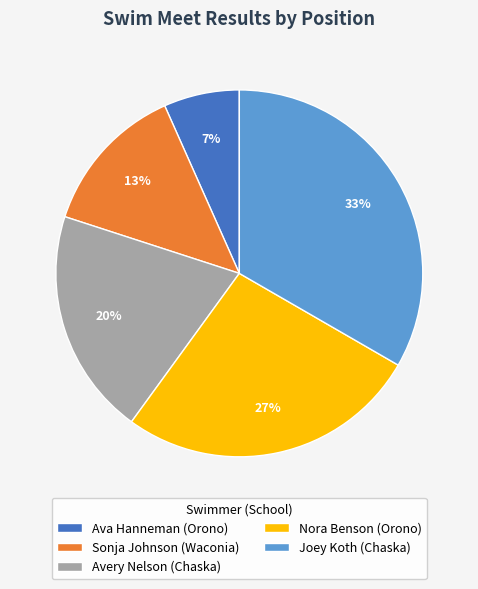

Count the number of slices in the pie.

5